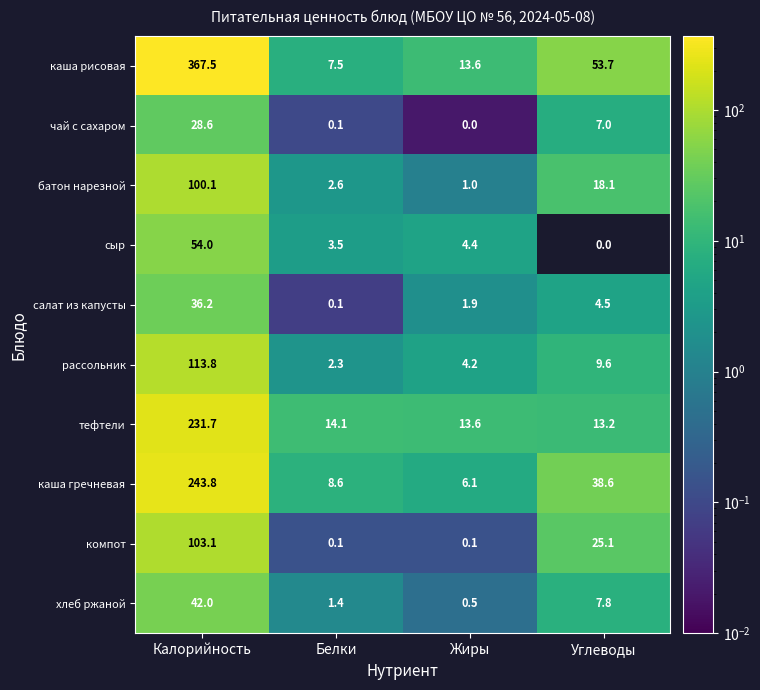

What is the maximum value shown in the chart?

367.5